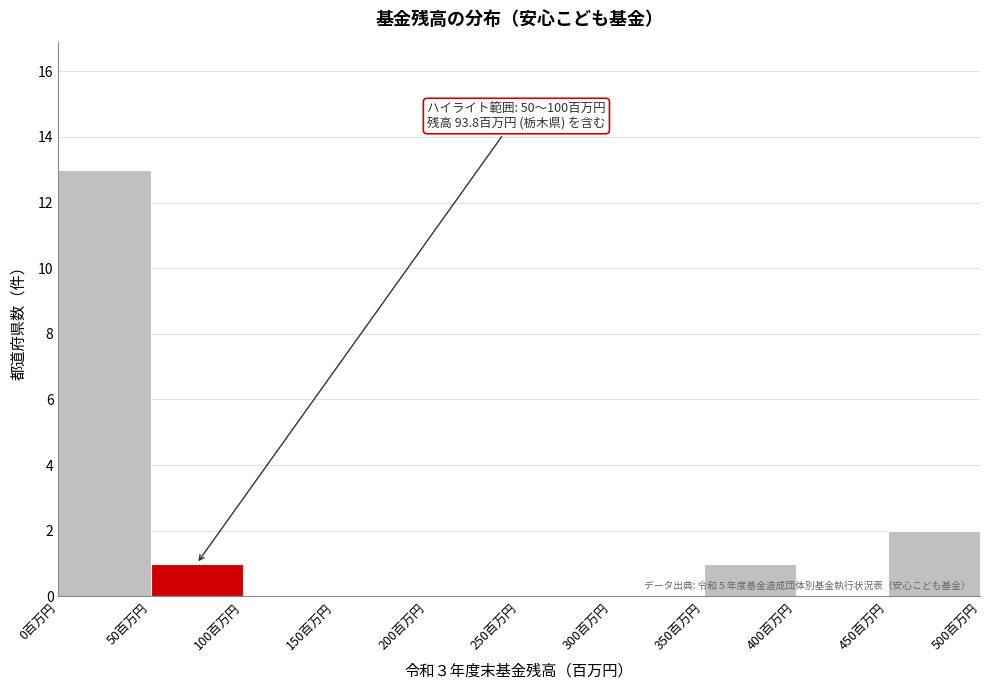

Over which range of the x-axis is the bar tallest?

0 to 50